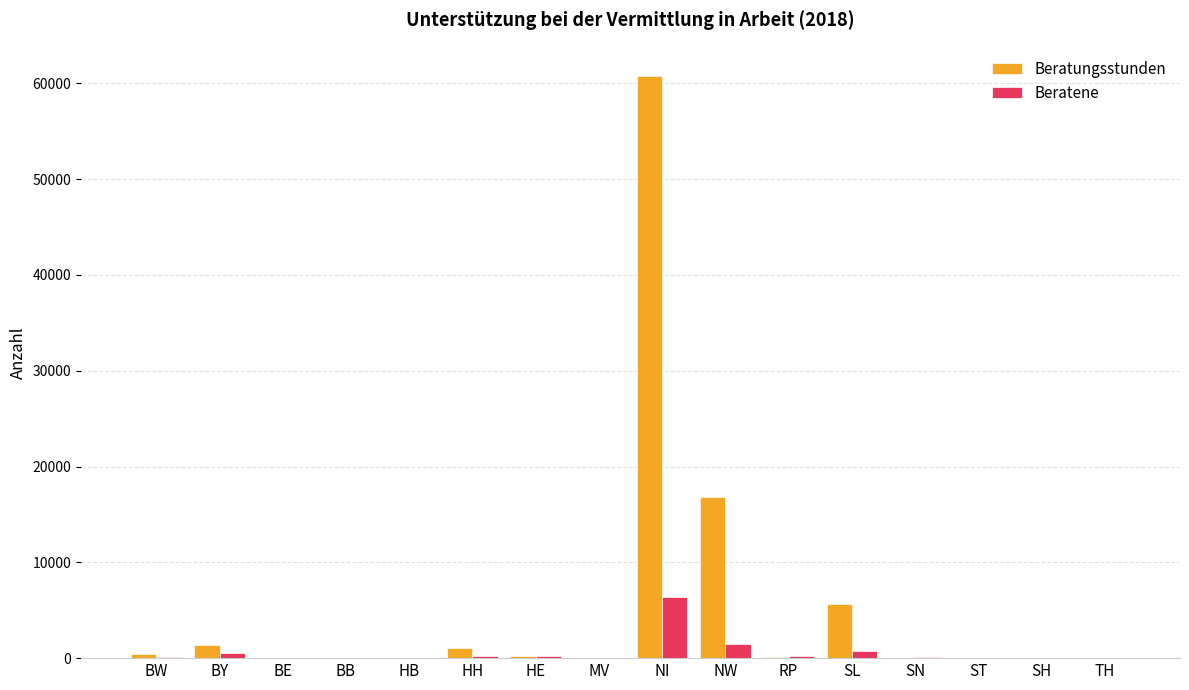

At which category is the sum across all series the highest?

NI